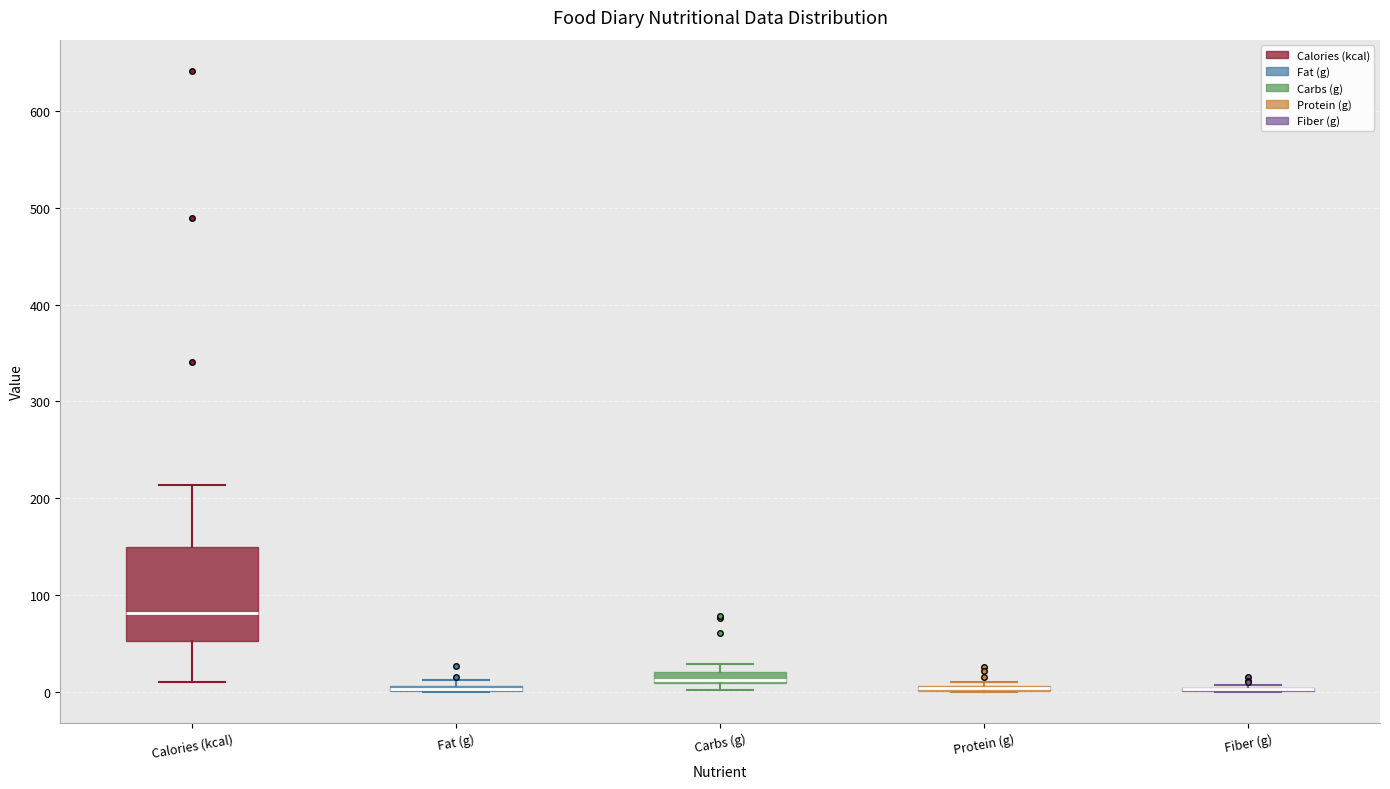

Where is the lower edge of the box for Carbs (g) on the y-axis? The values are not printed on the chart, so give them approximately, as read against the axis.

10